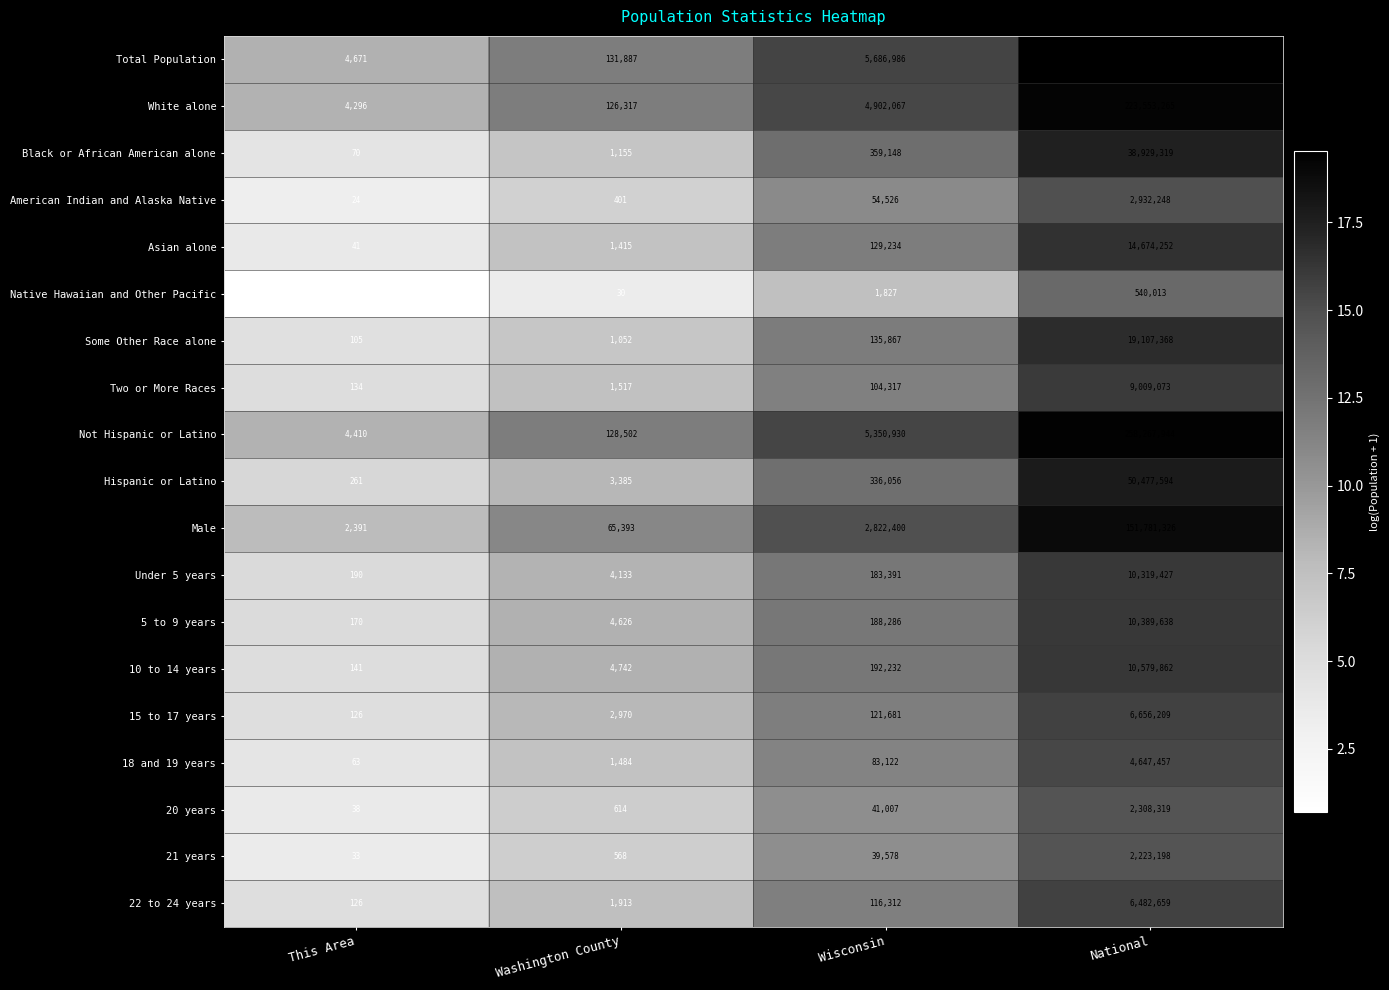

True or false: 10 to 14 years has a value of 237 at This Area.

False